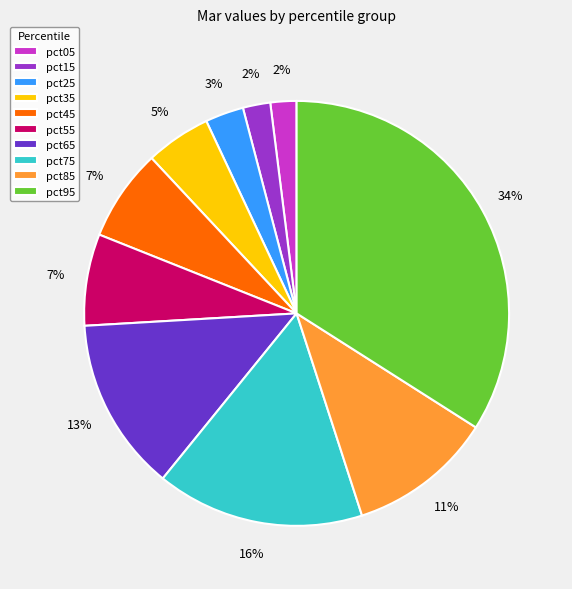

Is the sum of pct95 and pct15 greater than half?

No